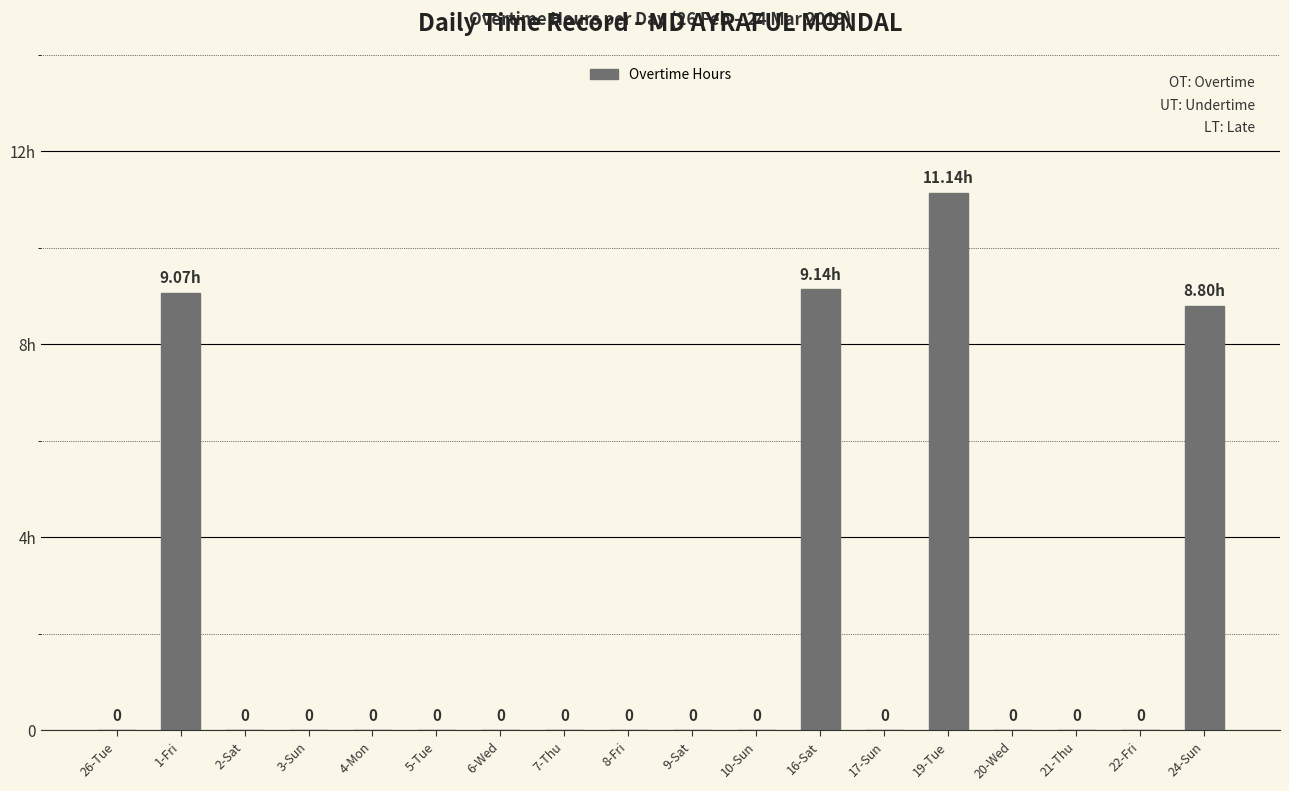

List the labels in order of value, largest first.

19-Tue, 16-Sat, 1-Fri, 24-Sun, 26-Tue, 2-Sat, 3-Sun, 4-Mon, 5-Tue, 6-Wed, 7-Thu, 8-Fri, 9-Sat, 10-Sun, 17-Sun, 20-Wed, 21-Thu, 22-Fri